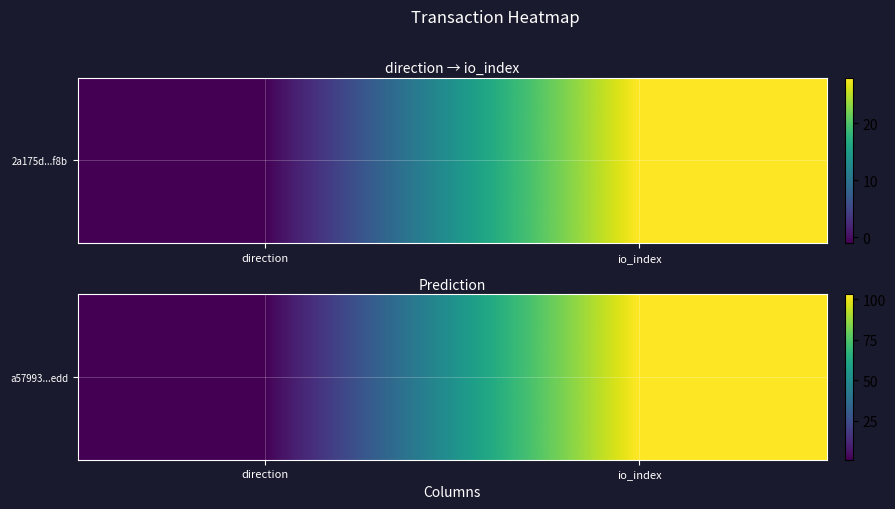

What is the average value?

52